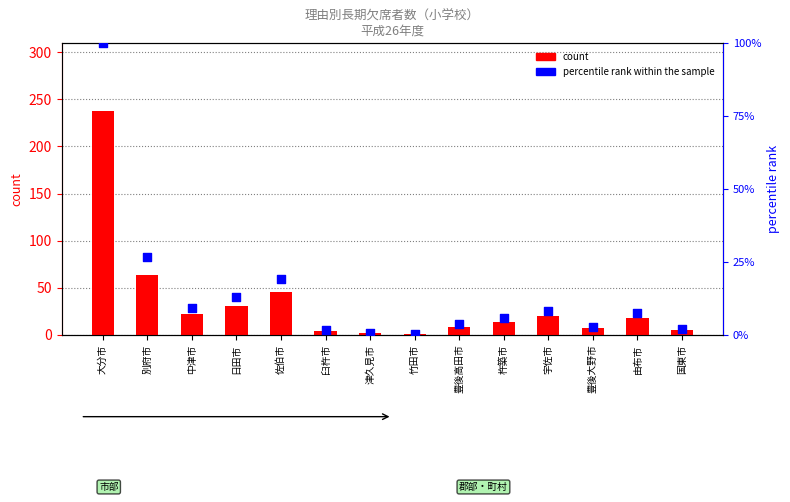

What is the total value across all series at 豊後大野市?

9.9